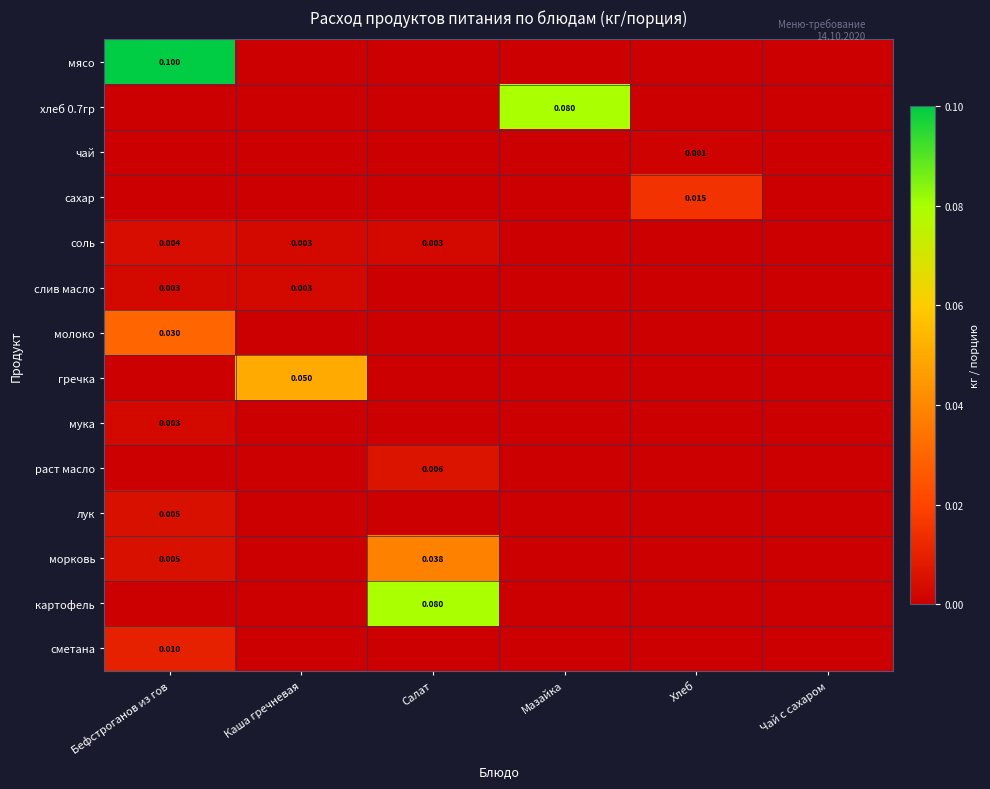

At how many categories does at least one series exceed 0?

5